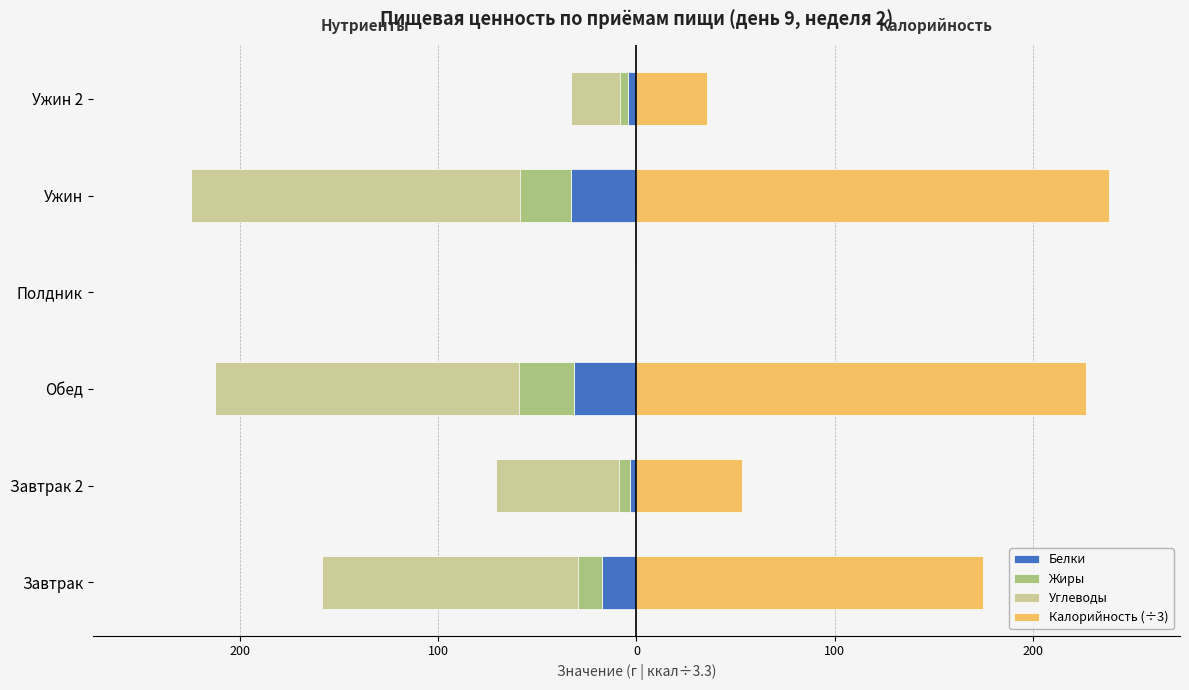

Between 100 and 200, which series saw the biggest shift?

Калорийность (÷3)